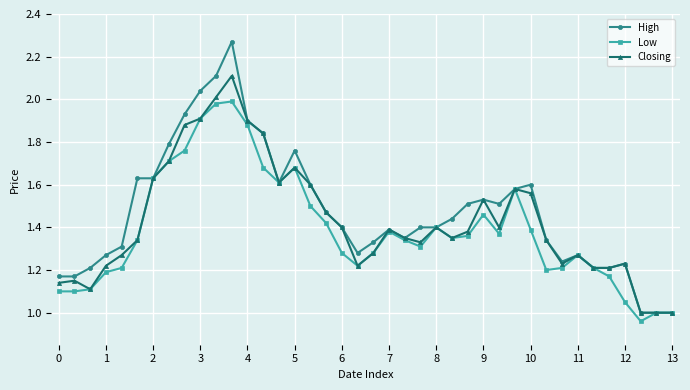

Which series has the widest spread of values?

High